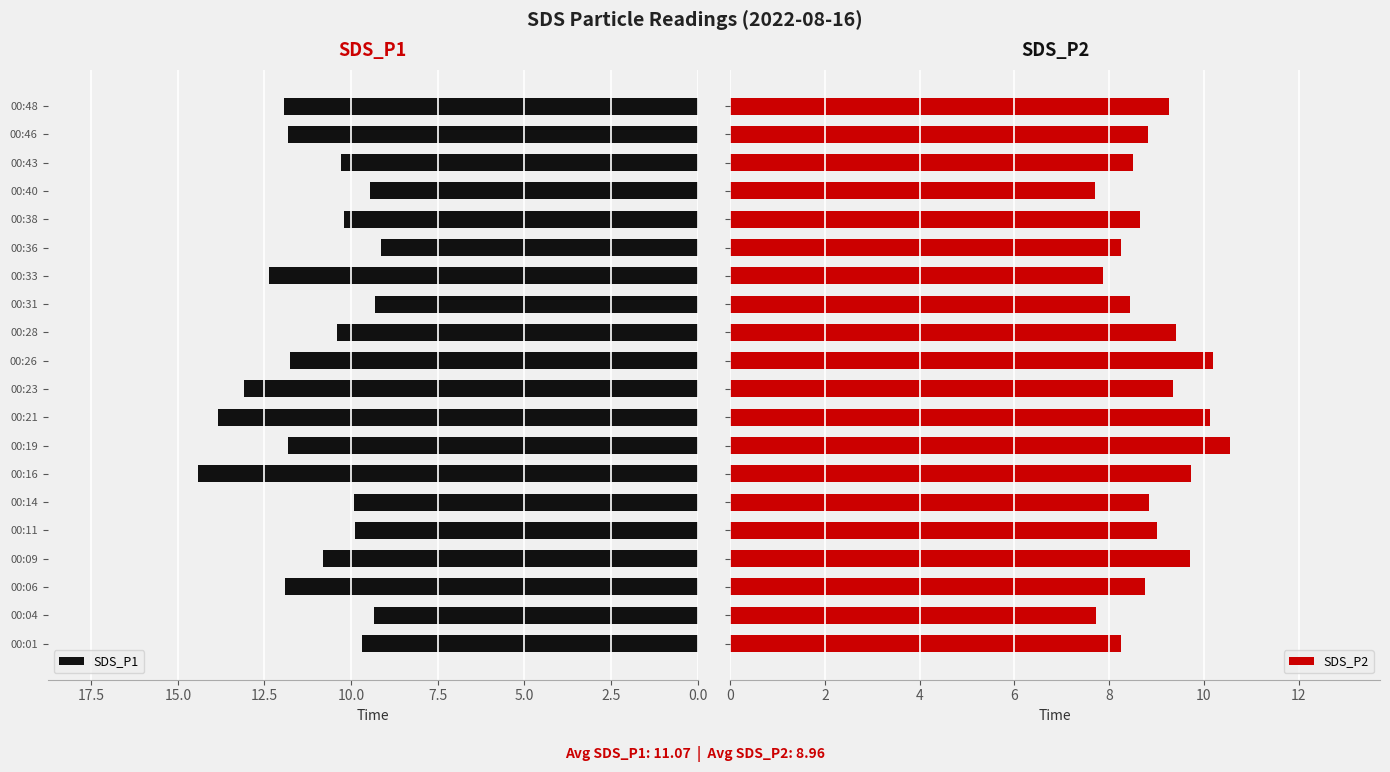

True or false: SDS_P1 has a value of 10.4 at 00:28.

True